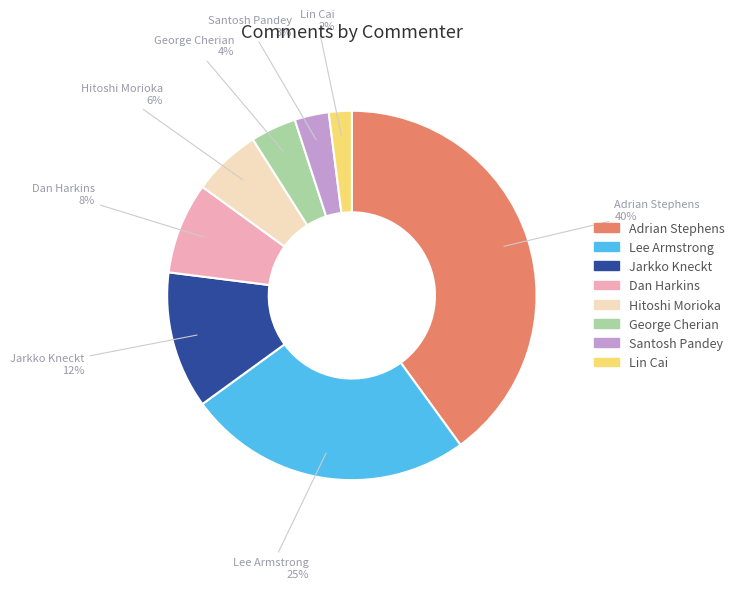

How many segments does this pie chart have?

8